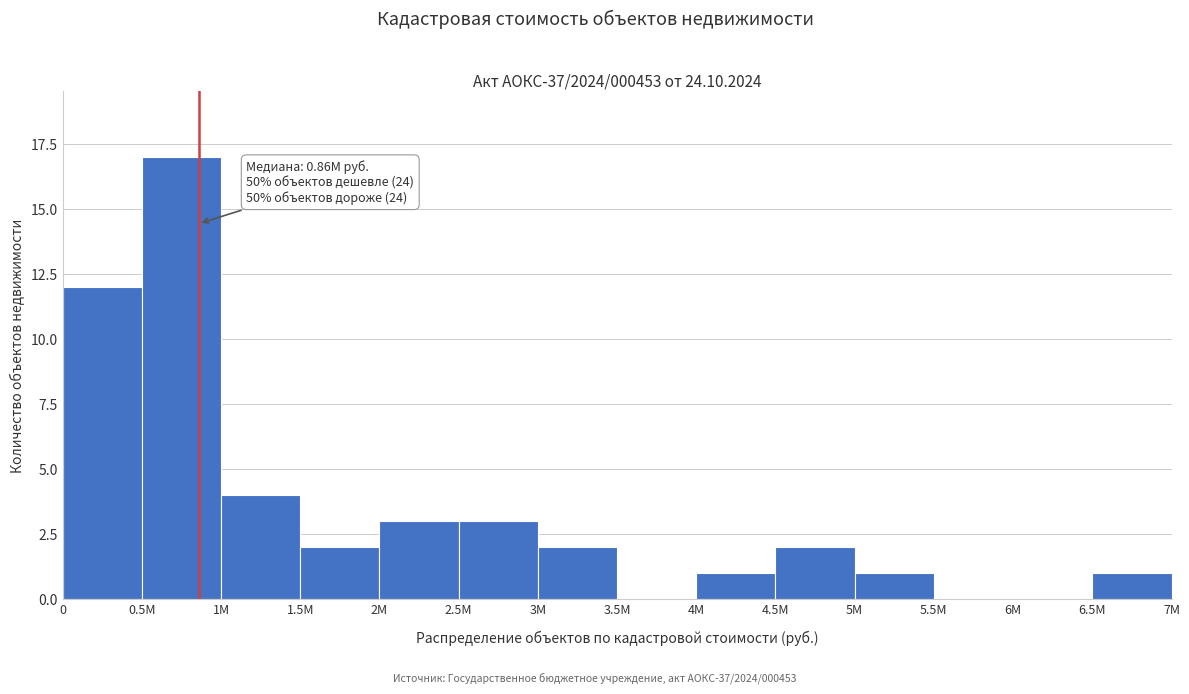

Reading right to left, list all the values displayed in this chart.

6.5M=1	6M=0	5.5M=0	5M=1	4.5M=2	4M=1	3.5M=0	3M=2	2.5M=3	2M=3	1.5M=2	1M=4	0.5M=17	0=12